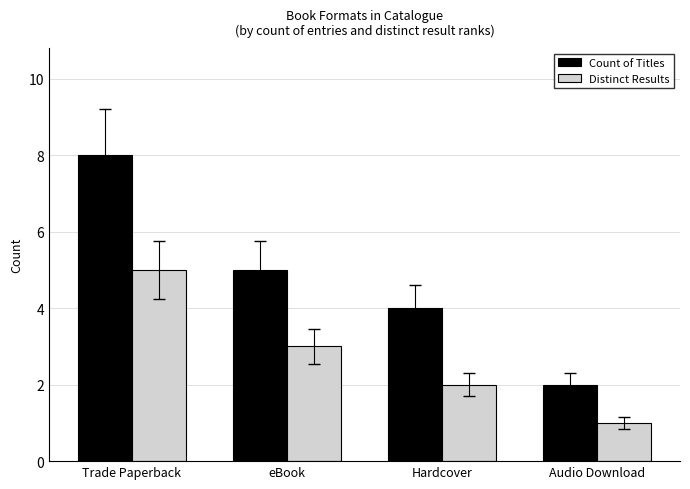

Reading left to right, list all the values displayed in this chart.

Count of Titles: 8	5	4	2
Distinct Results: 5	3	2	1